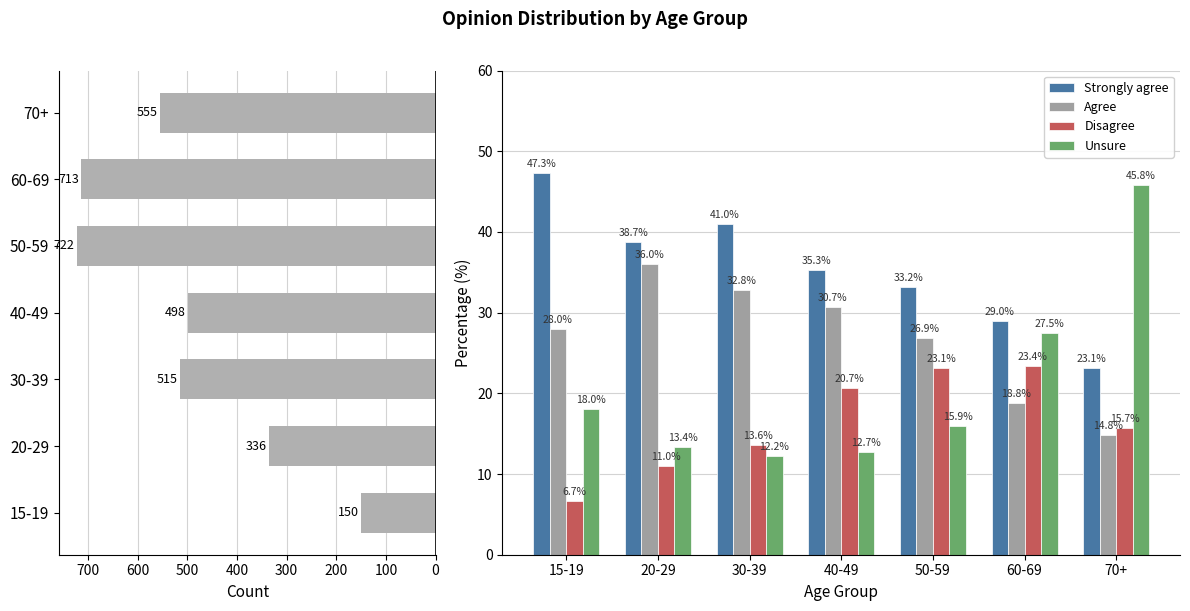

Where is Agree nearest to the value 25?

50-59